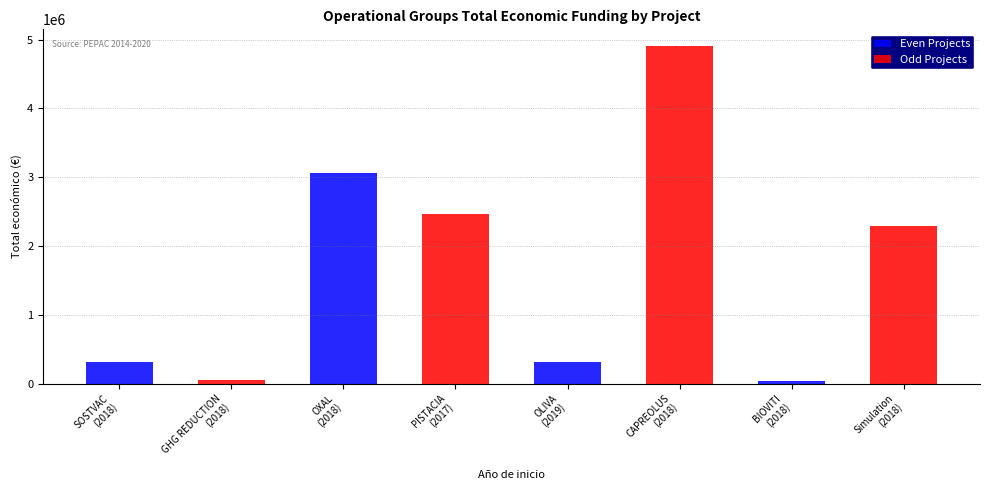

At which label does Even Projects first exceed 36647?

SOSTVAC
(2018)